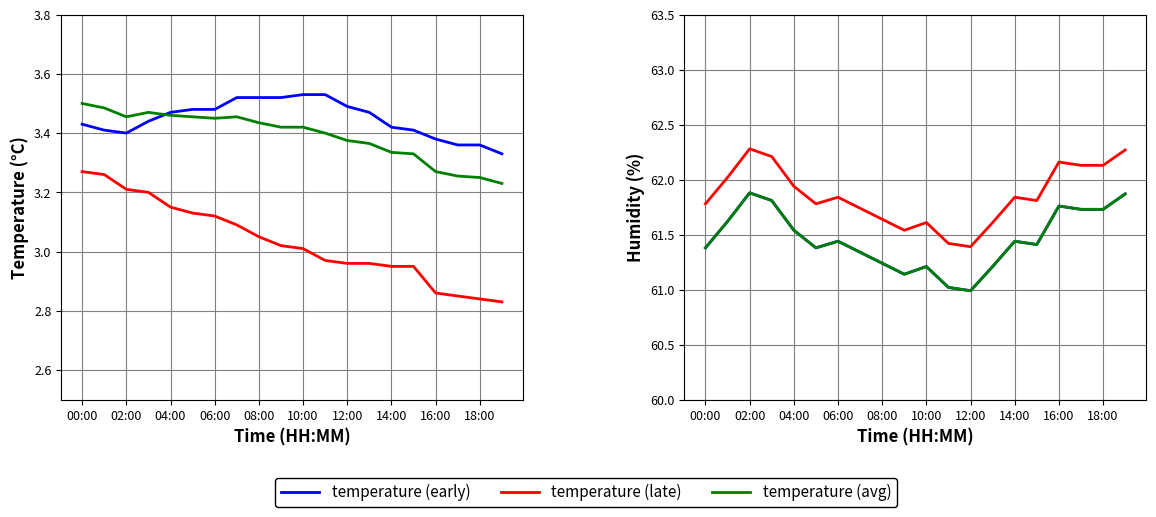

Count the number of data series in this chart.

6